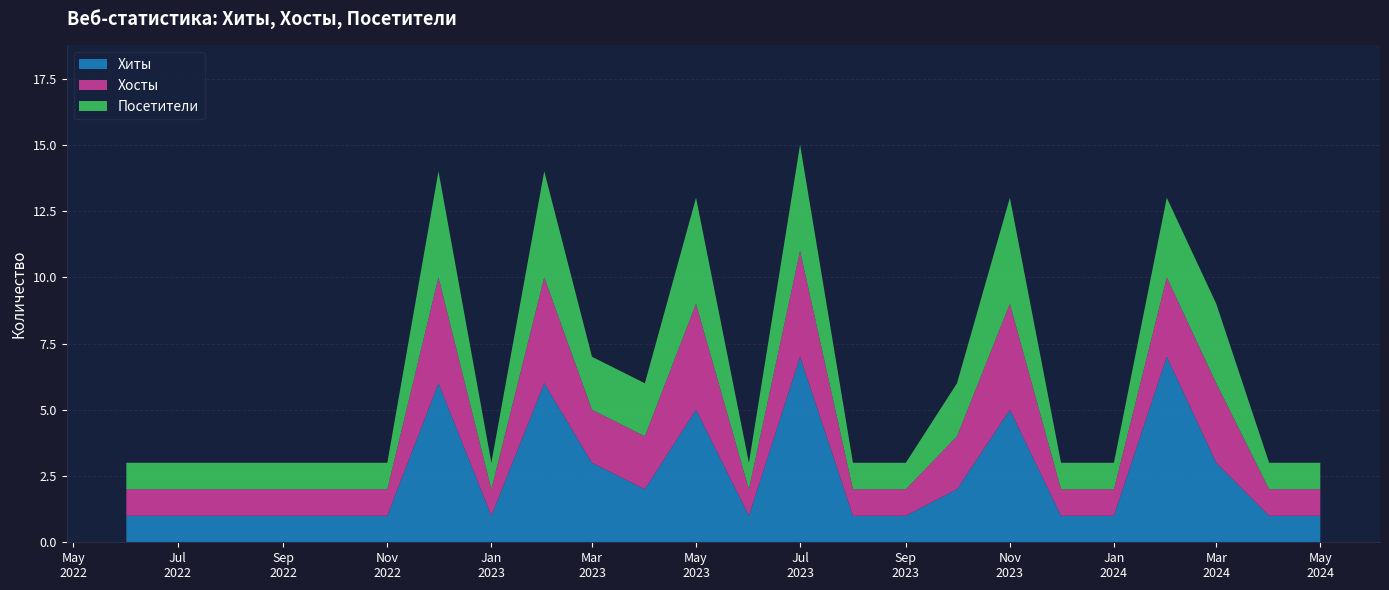

Reading left to right, transcribe all the data shown in this chart.

Хиты: 1	1	1	1	1	1	6	1	6	3	2	5	1	7	1	1	2	5	1	1	7	3	1	1
Хосты: 1	1	1	1	1	1	4	1	4	2	2	4	1	4	1	1	2	4	1	1	3	3	1	1
Посетители: 1	1	1	1	1	1	4	1	4	2	2	4	1	4	1	1	2	4	1	1	3	3	1	1